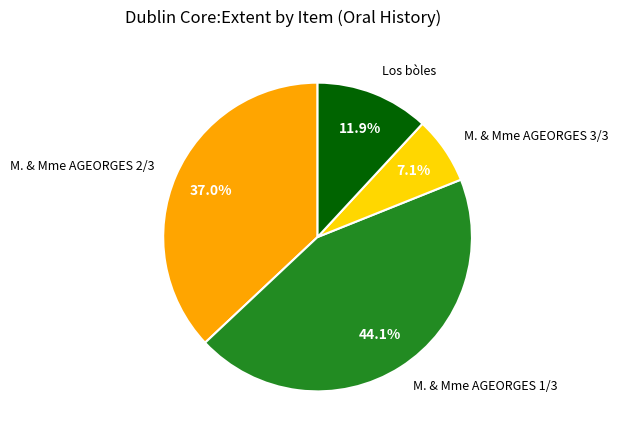

To the nearest percent, what portion does Los bòles represent?

12%